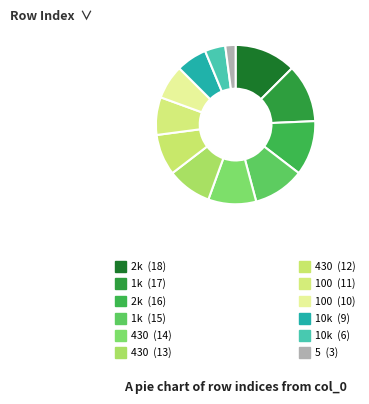

How many segments does this pie chart have?

12